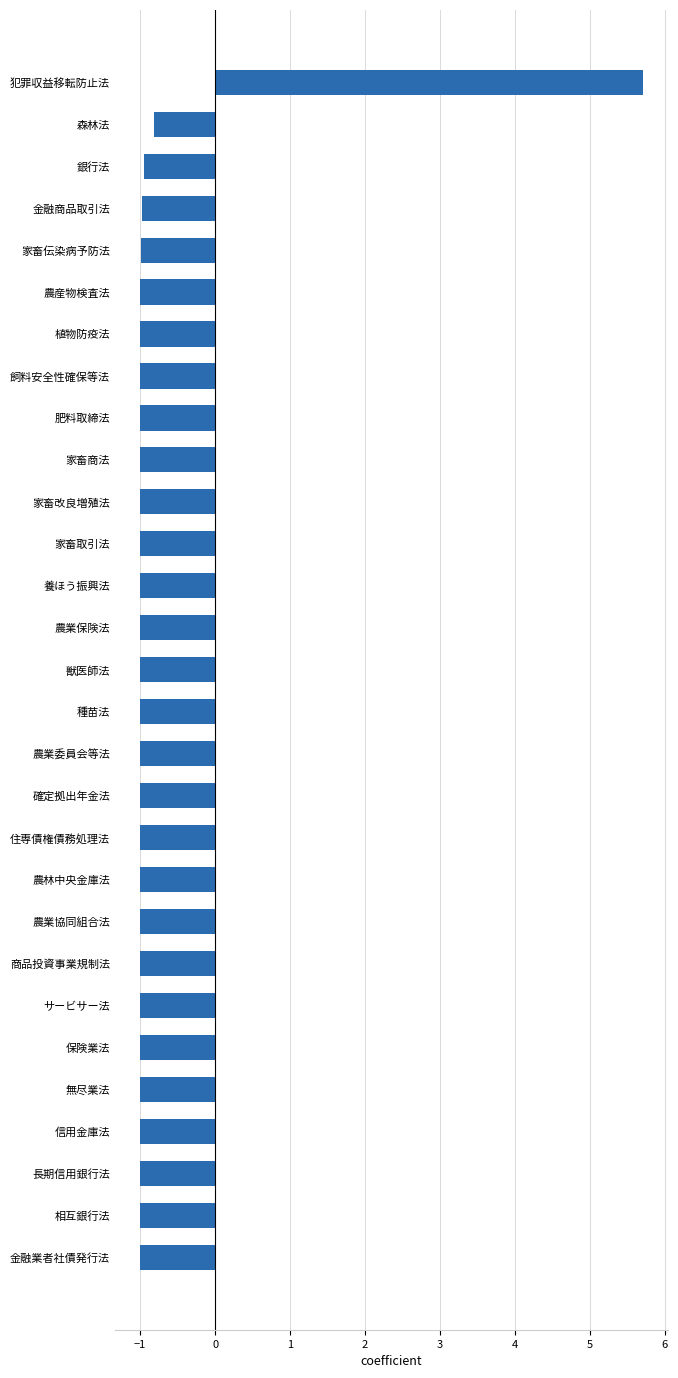

How many negative values are there?

28